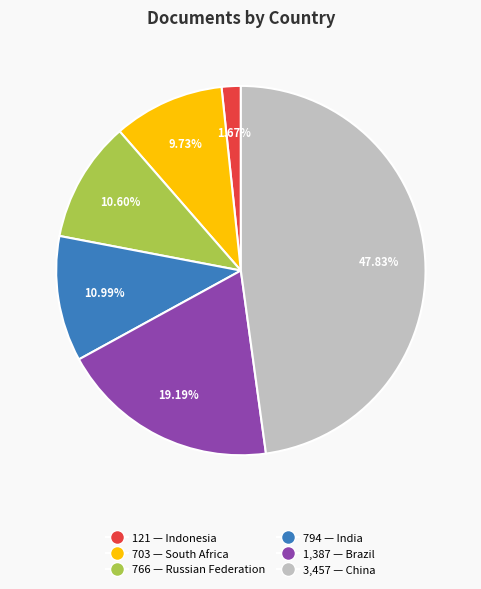

Is there a majority slice in this chart?

No